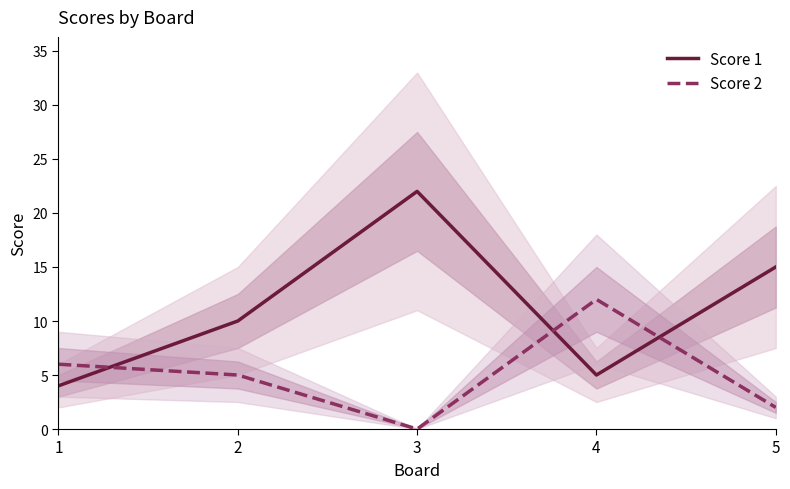

Where does the Score 1 series first go above 10?

3